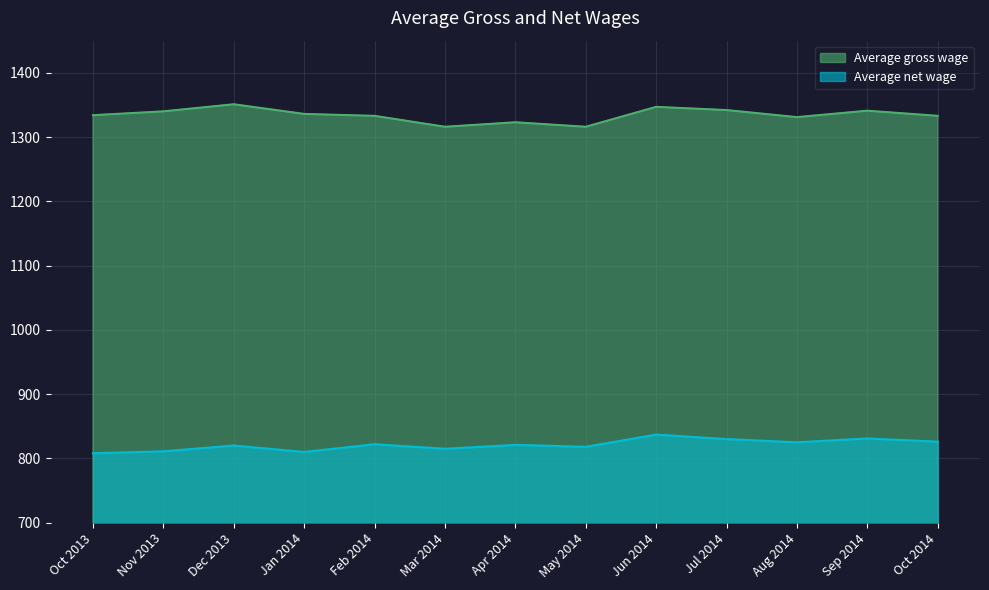

Reading left to right, what are all the values shown in this chart?

Average gross wage: 1334	1340	1351	1336	1333	1316	1323	1316	1347	1342	1331	1341	1333
Average net wage: 808	811	820	810	822	815	821	818	837	830	825	831	826